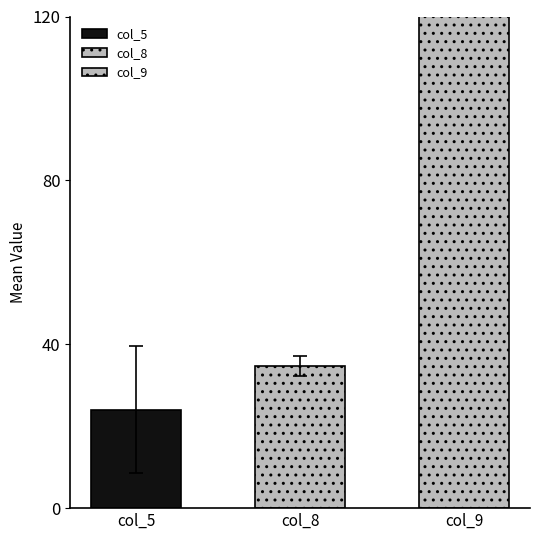

How many col_8 values are between 32 and 37?

7